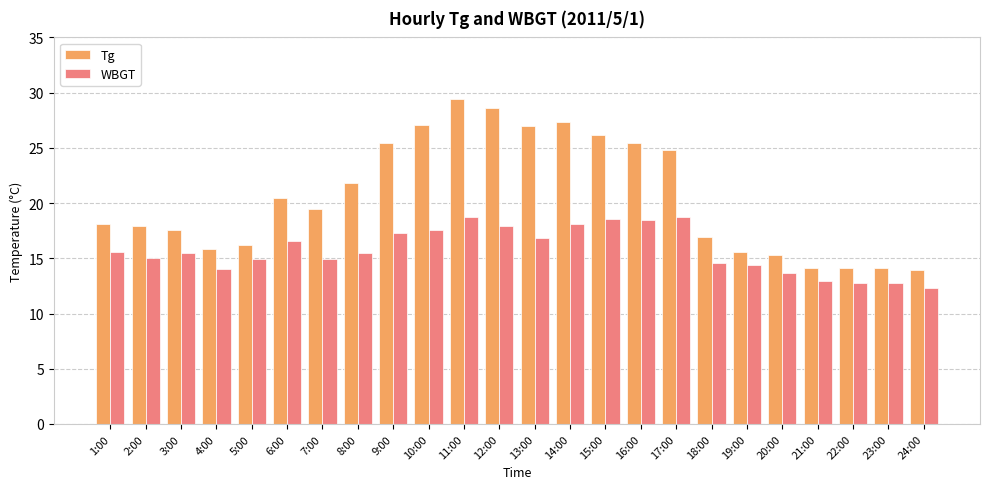

Are the bars grouped side by side (vs. stacked)?

Yes